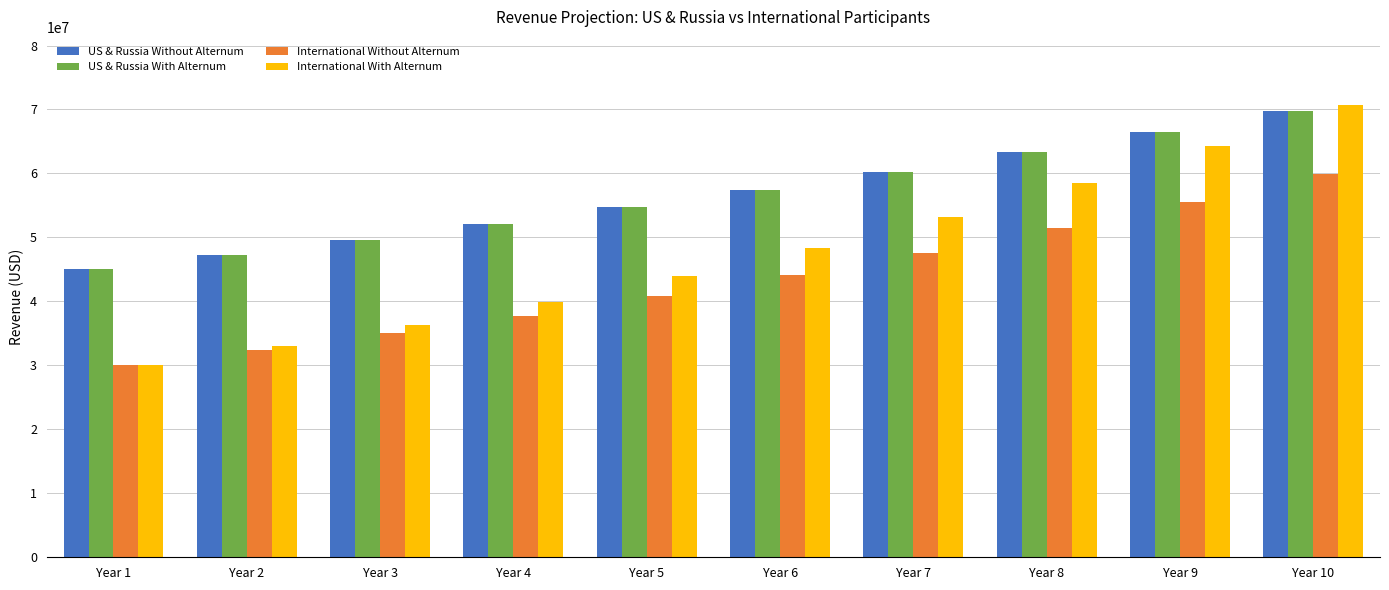

What is the difference between the International Without Alternum values at Year 2 and Year 9?

23127906.3